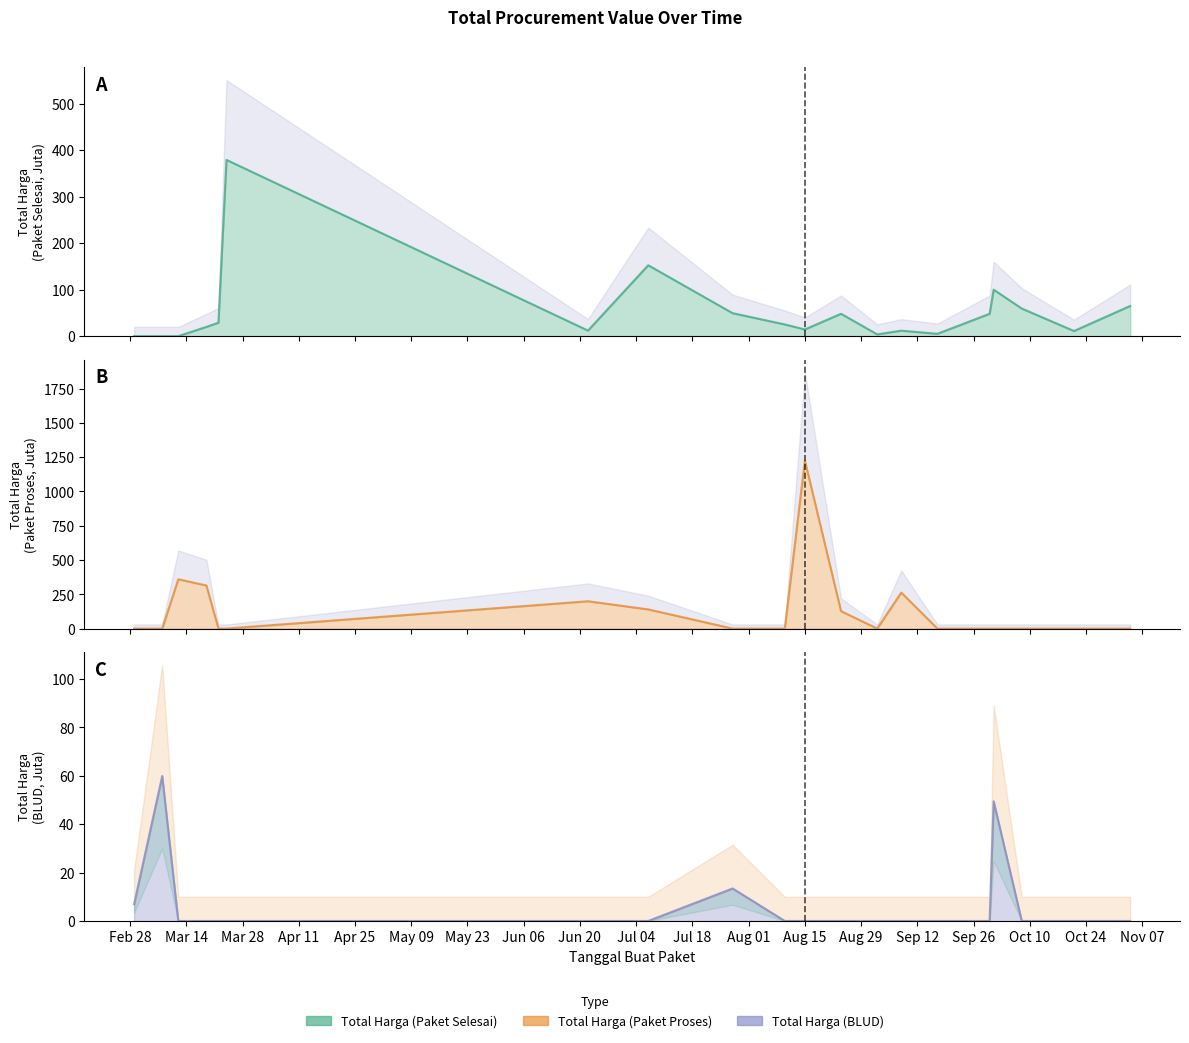

What is the label of the 18th point from the left?

2022-10-08